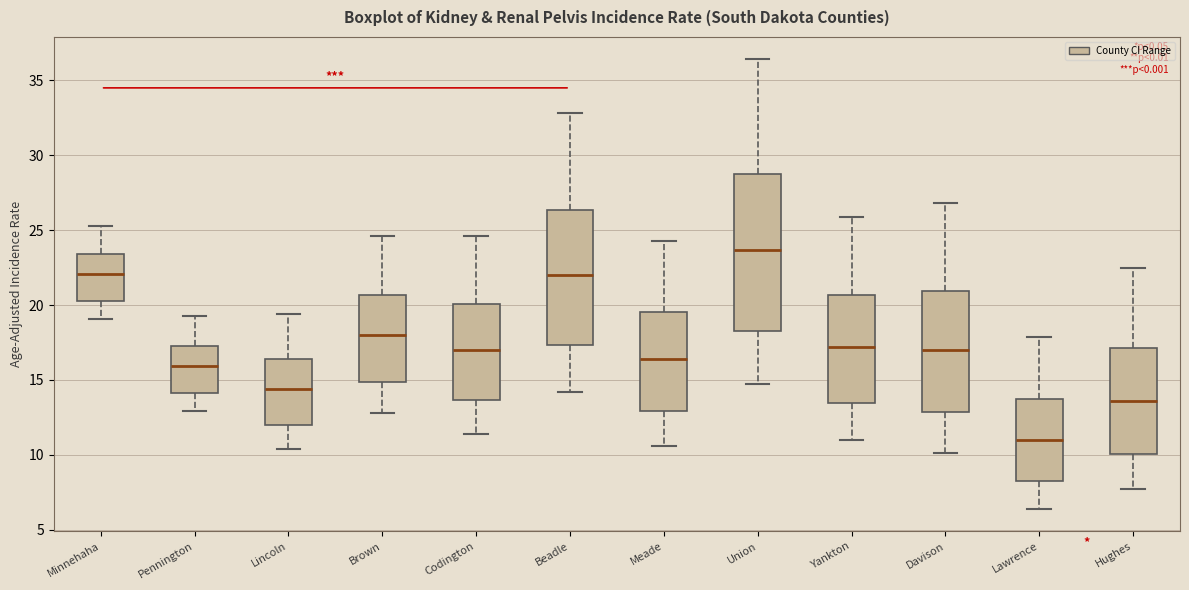

Where does the upper whisker of the box for Lincoln end on the y-axis? The values are not printed on the chart, so give them approximately, as read against the axis.

19.5